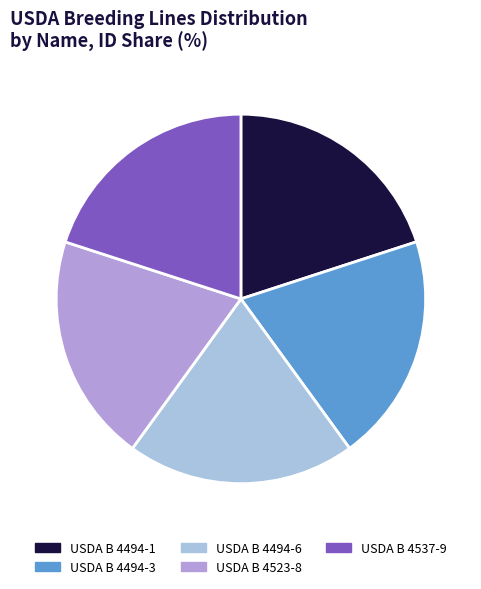

Count the number of slices in the pie.

5